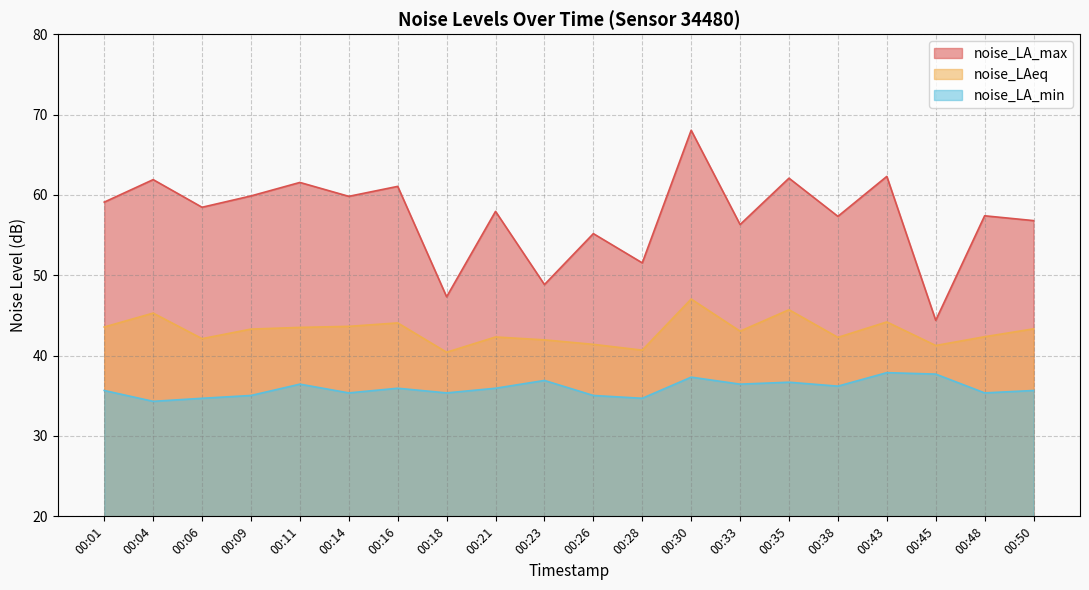

At 00:43, list the series in order from smallest to largest.

noise_LA_min, noise_LAeq, noise_LA_max